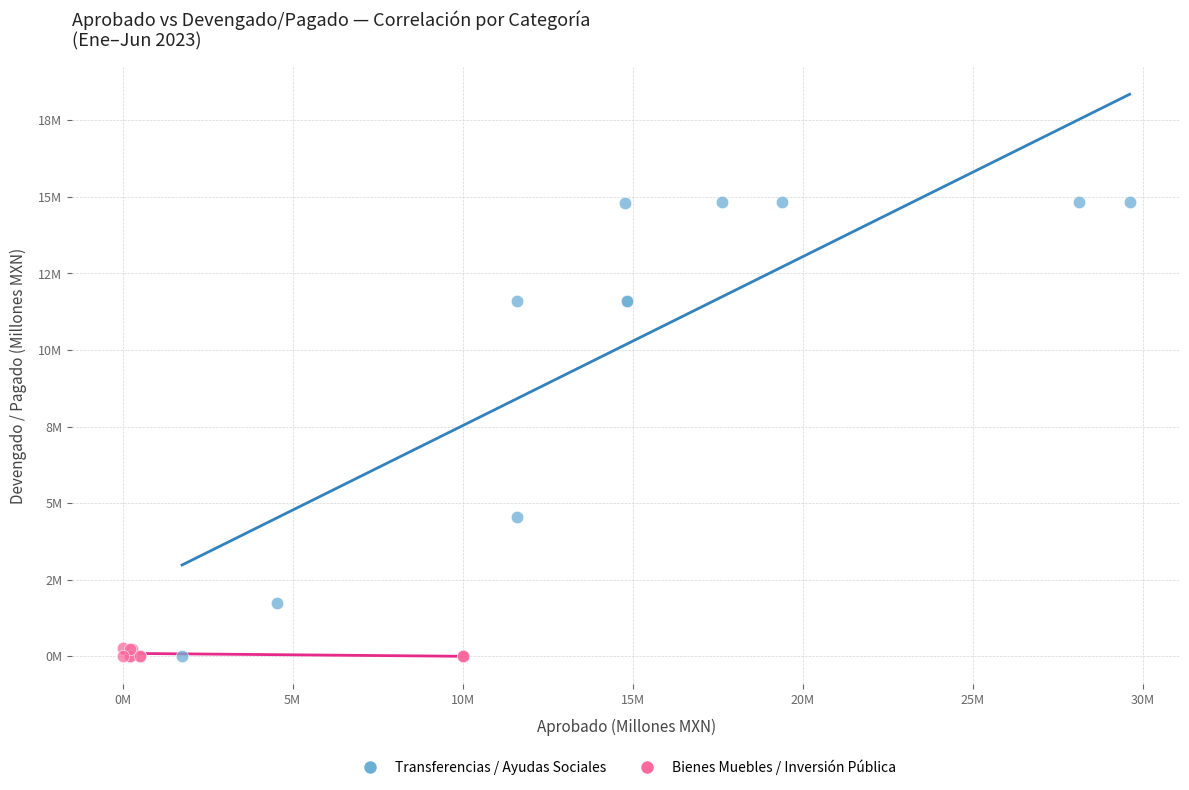

Which series has the widest spread of Y values?

Transferencias / Ayudas Sociales